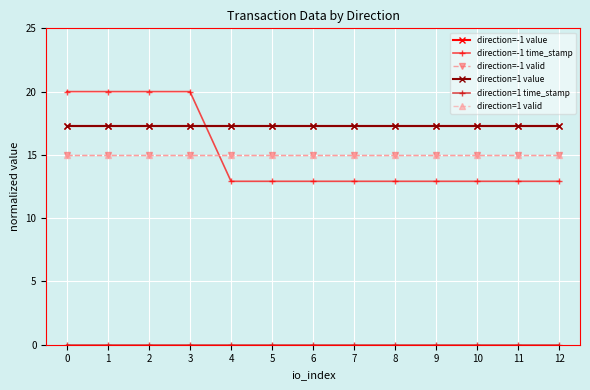

True or false: direction=-1 value and direction=1 value cross at least once.

False